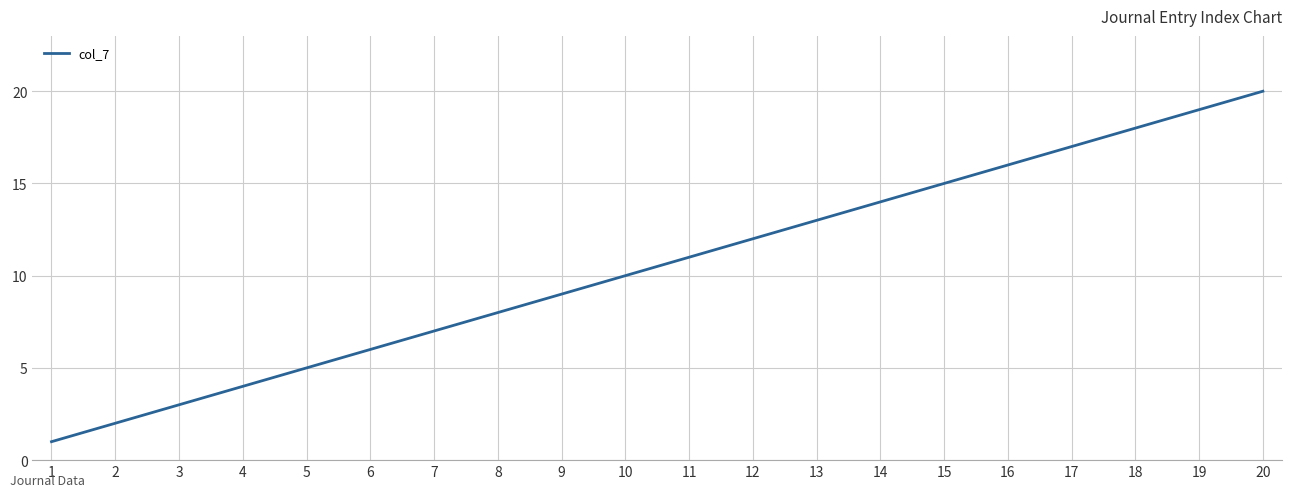

How many lines are shown in the chart?

1